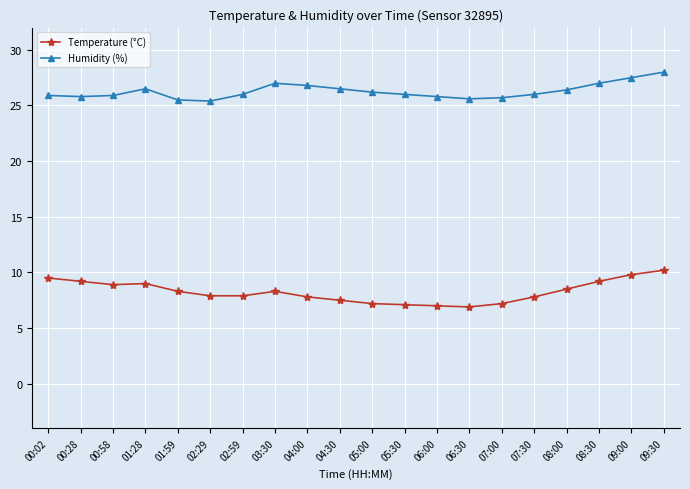

How many categories are shown in the chart?

20